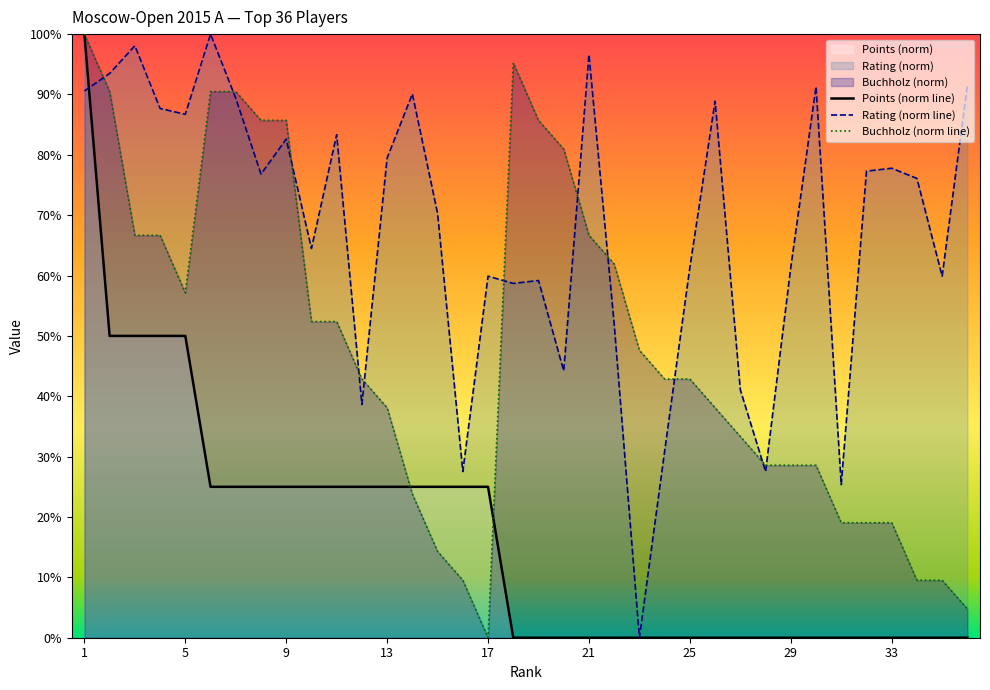

True or false: Buchholz has a value of 52.4 at 11.

True